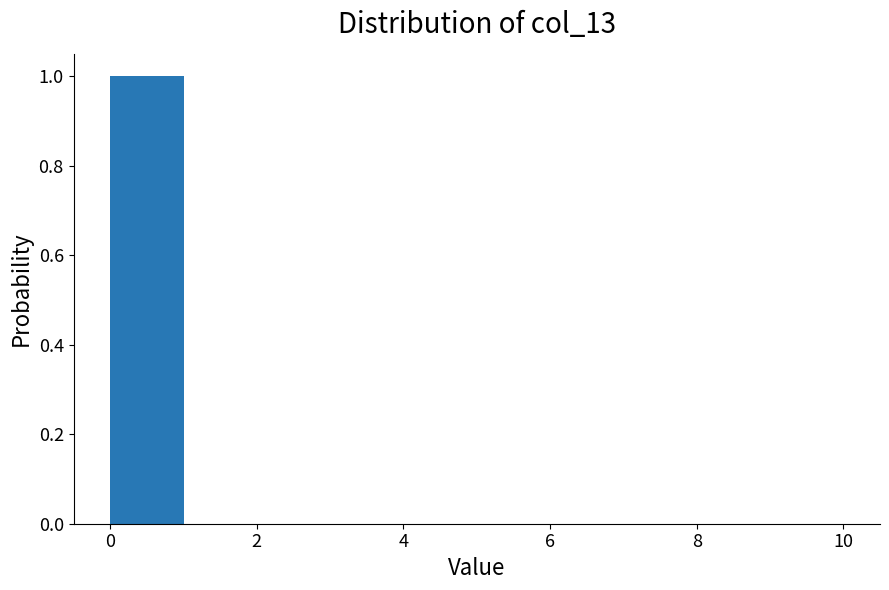

Over which range of the x-axis is the bar tallest?

0 to 1